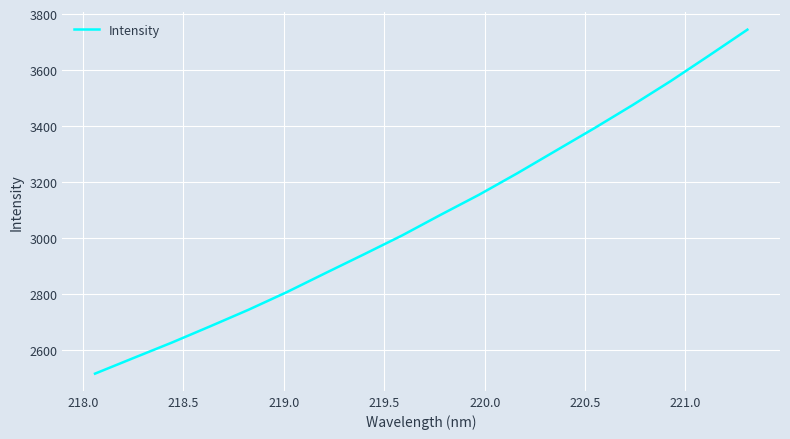

What is the minimum value shown in the chart?

2514.5